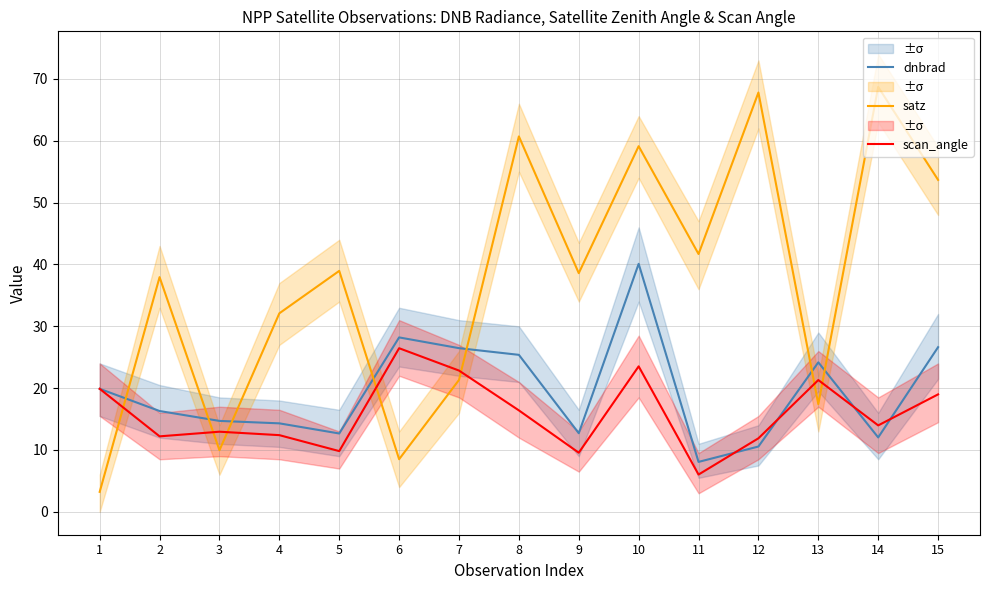

Does the chart have visible grid lines?

Yes